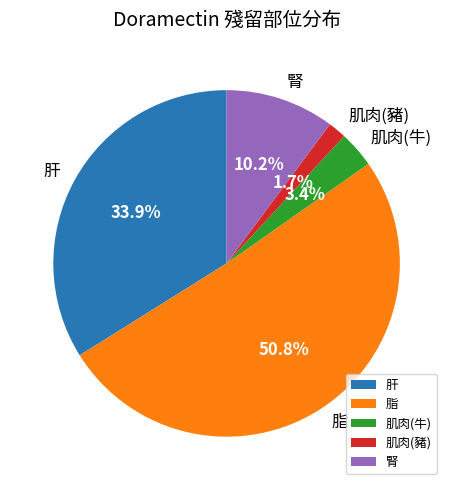

How many segments does this pie chart have?

5